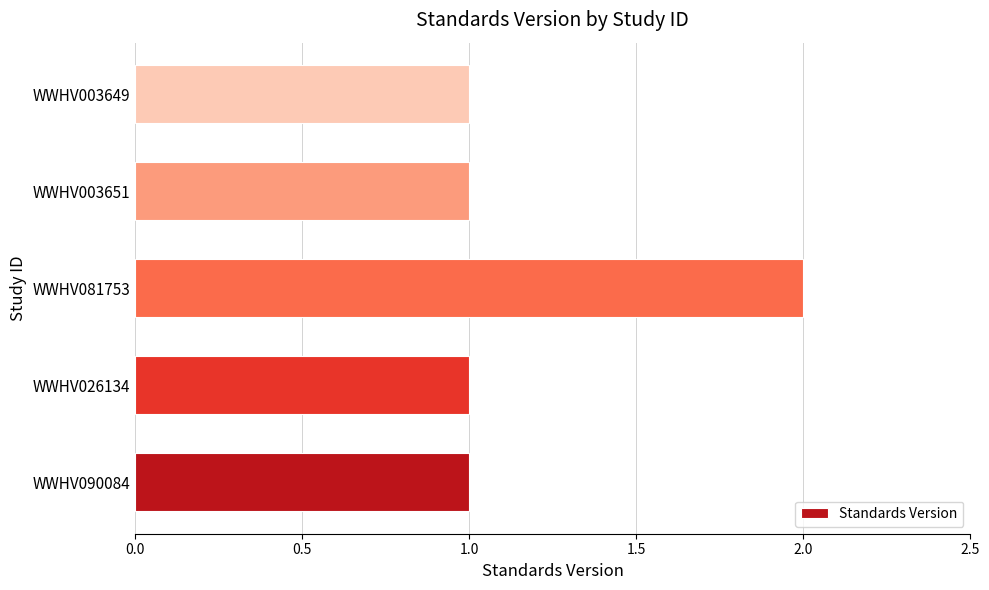

Which category has the highest value across all series?

WWHV081753